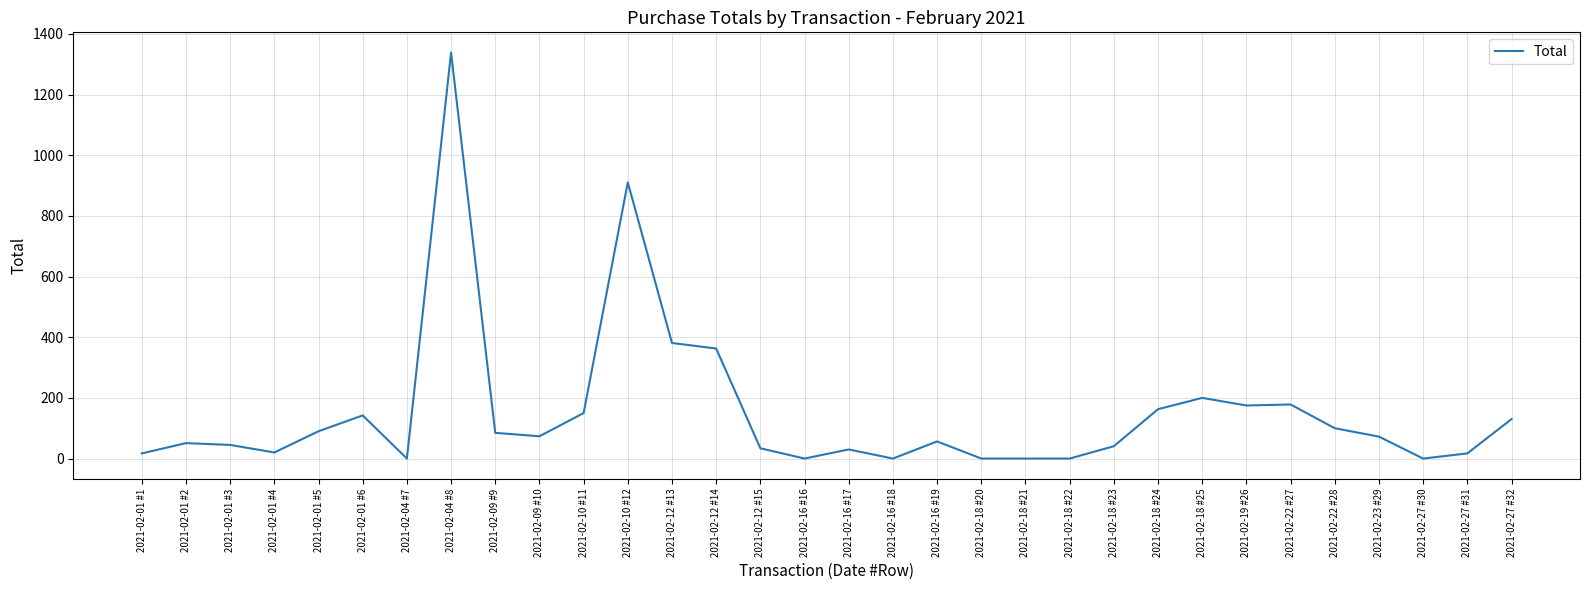

What is the difference between the maximum and minimum values?

1338.5